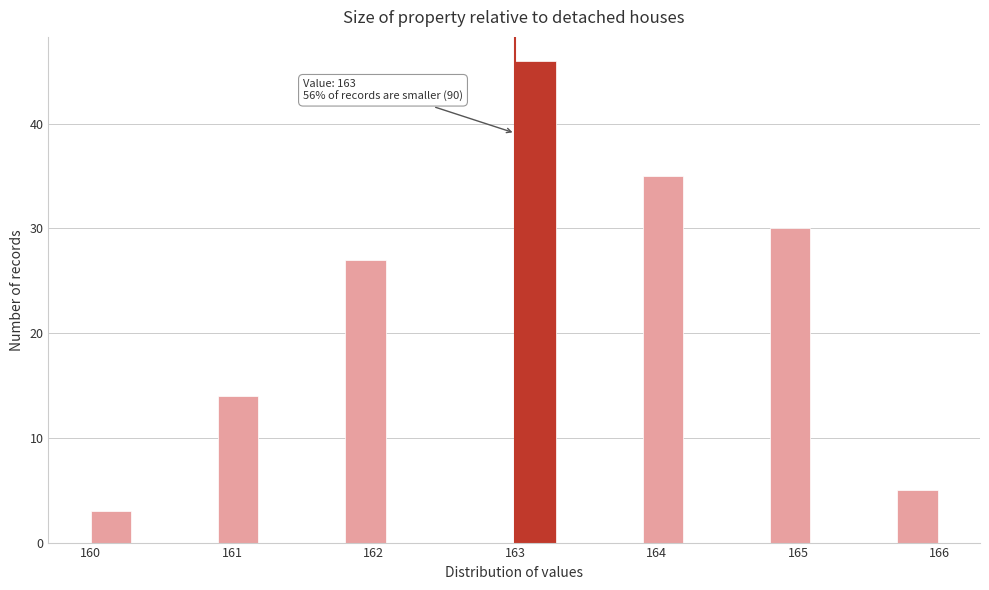

Read against the x-axis, roughly where is the centre of the tallest bar?

163.1